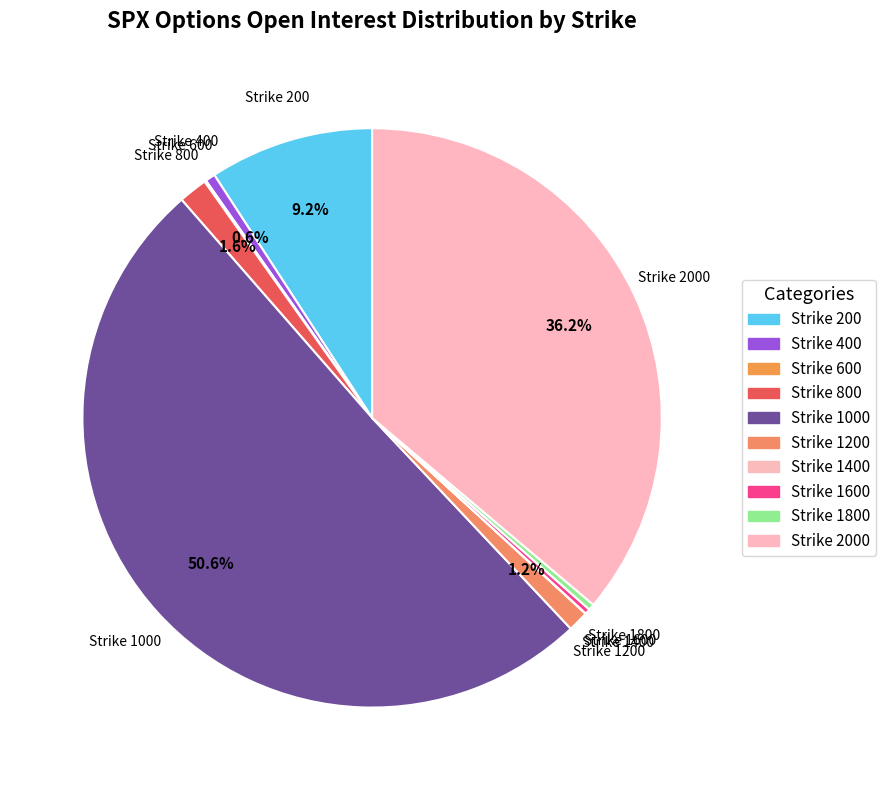

How many slices are in this pie chart?

10